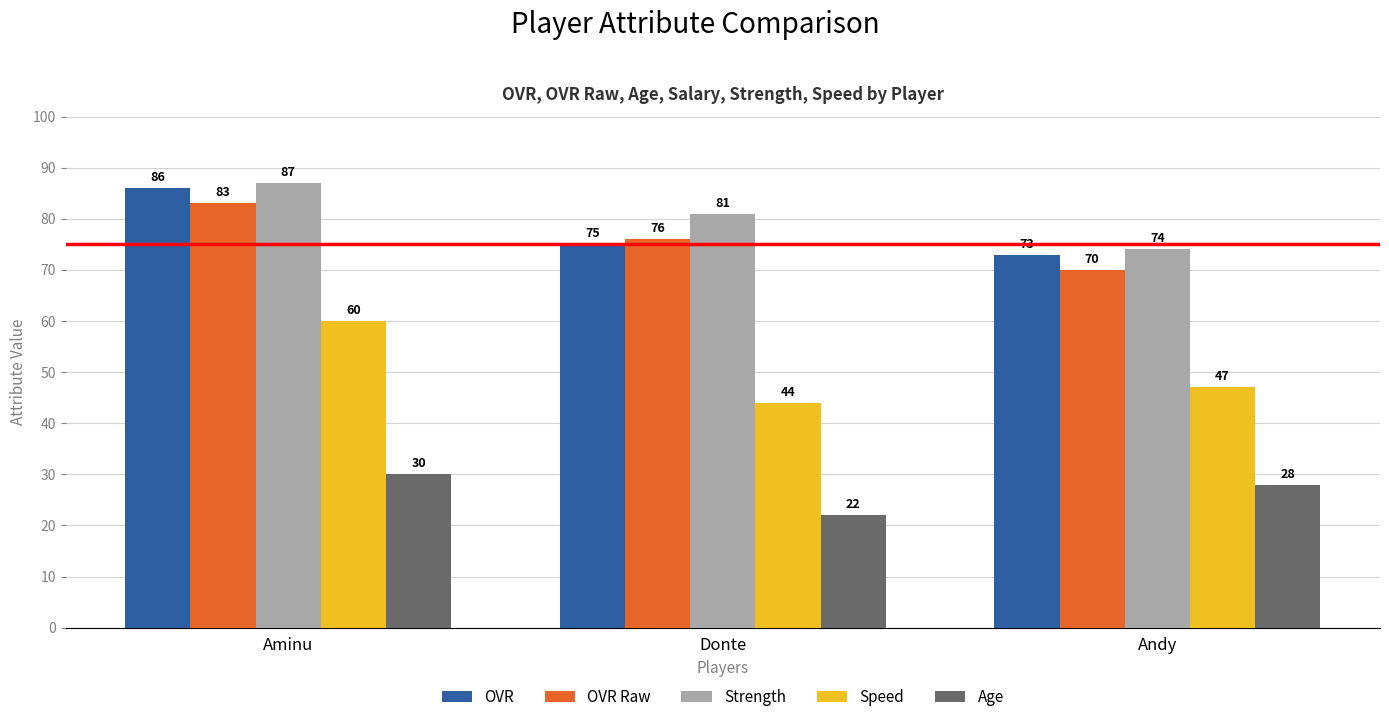

What is the label of the 3rd bar from the left?

Andy